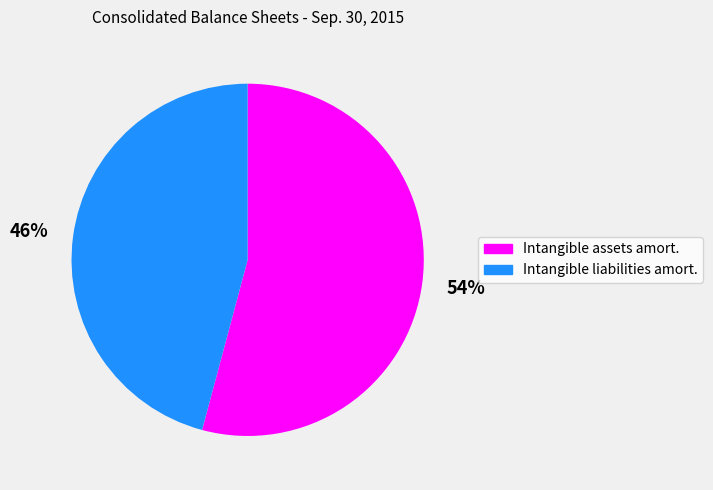

Does any single category account for the majority?

Yes